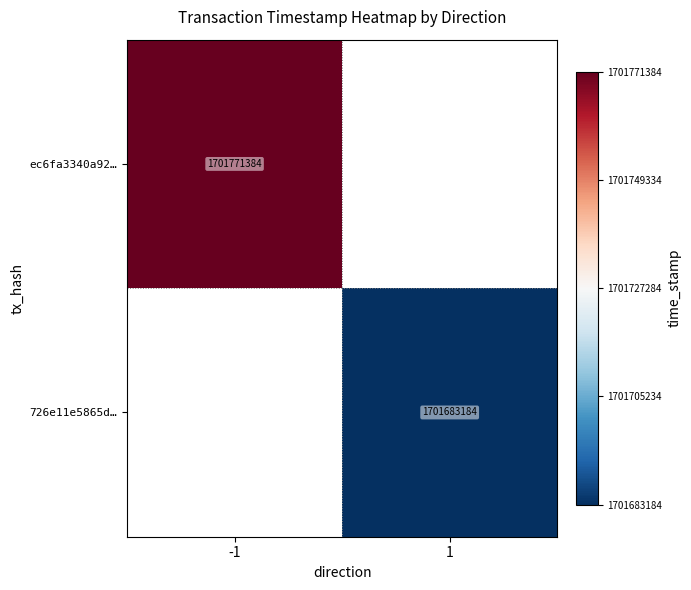

True or false: 726e11e5865d… has a value of 1701683184 at 1.

True